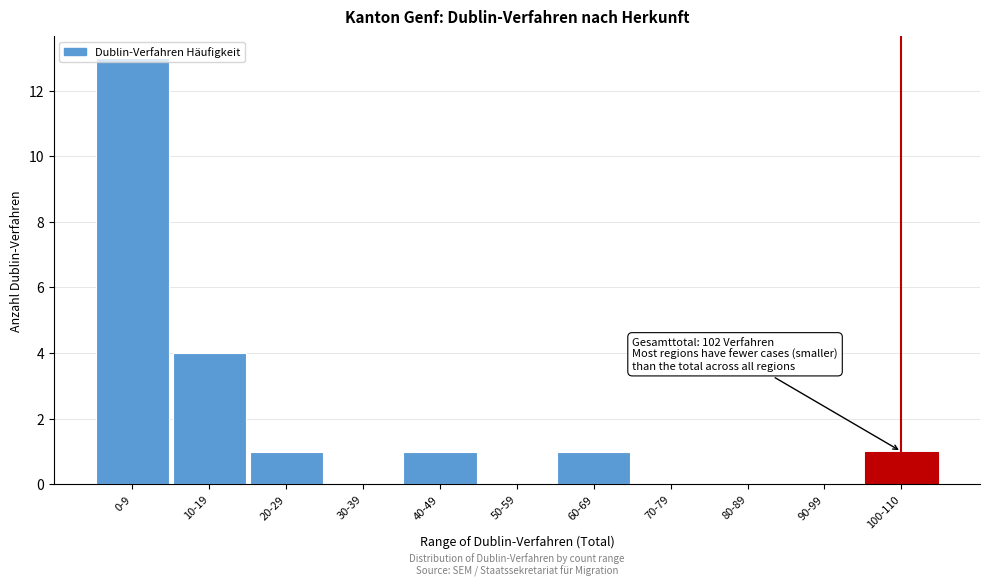

What is the maximum value shown in the chart?

13